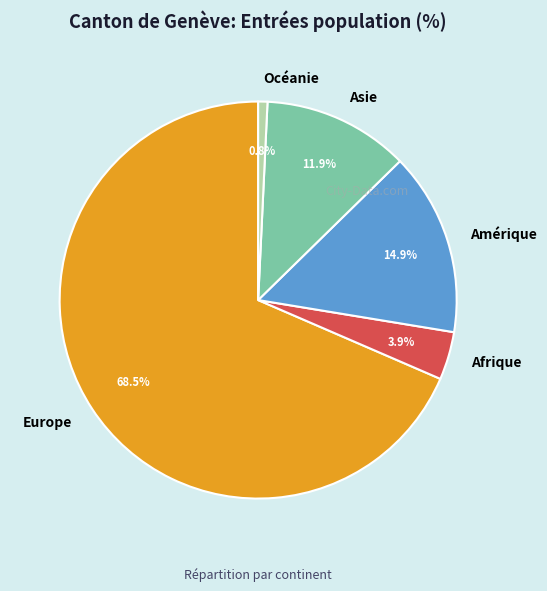

How many segments does this pie chart have?

5